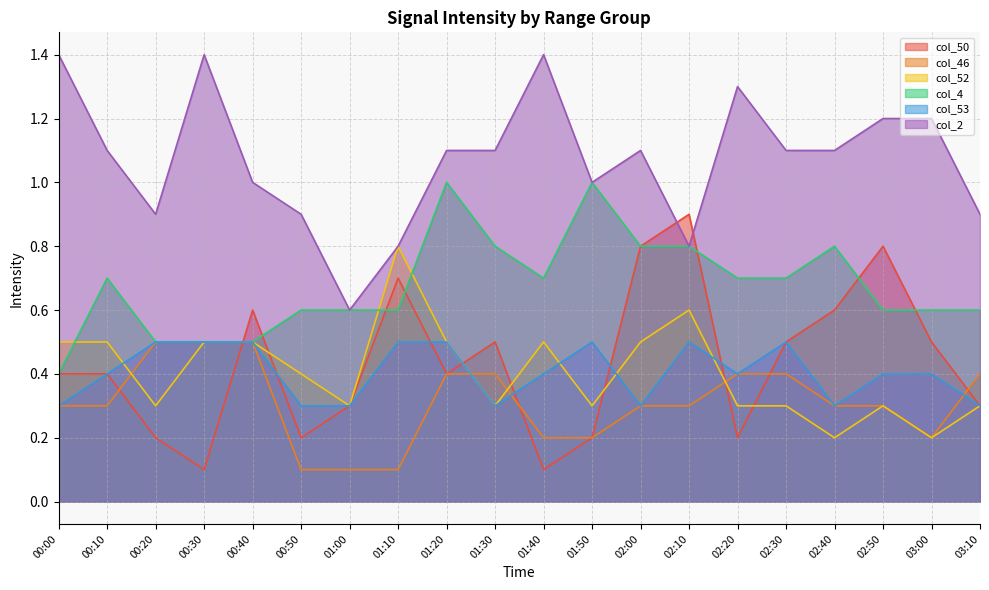

True or false: col_53 has a value of 0.5 at 01:20.

True